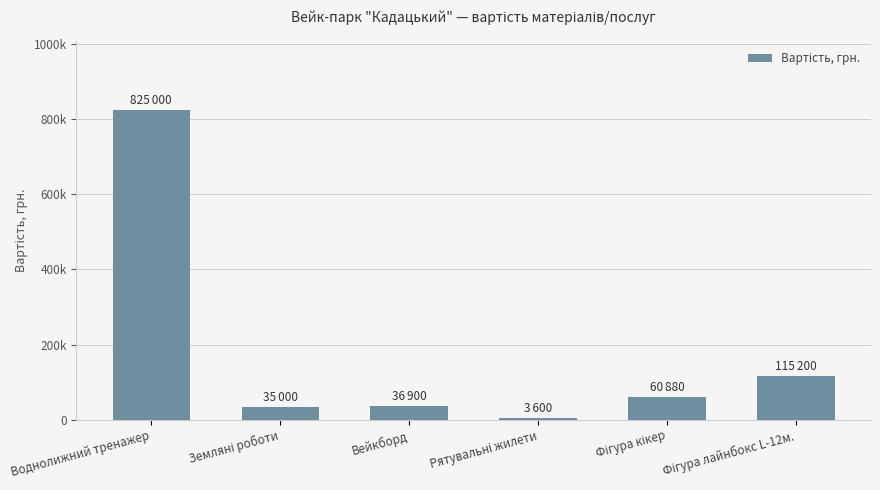

Rank the categories by value from lowest to highest.

Рятувальні жилети, Земляні роботи, Вейкборд, Фігура кікер, Фігура лайнбокс L-12м., Воднолижний тренажер